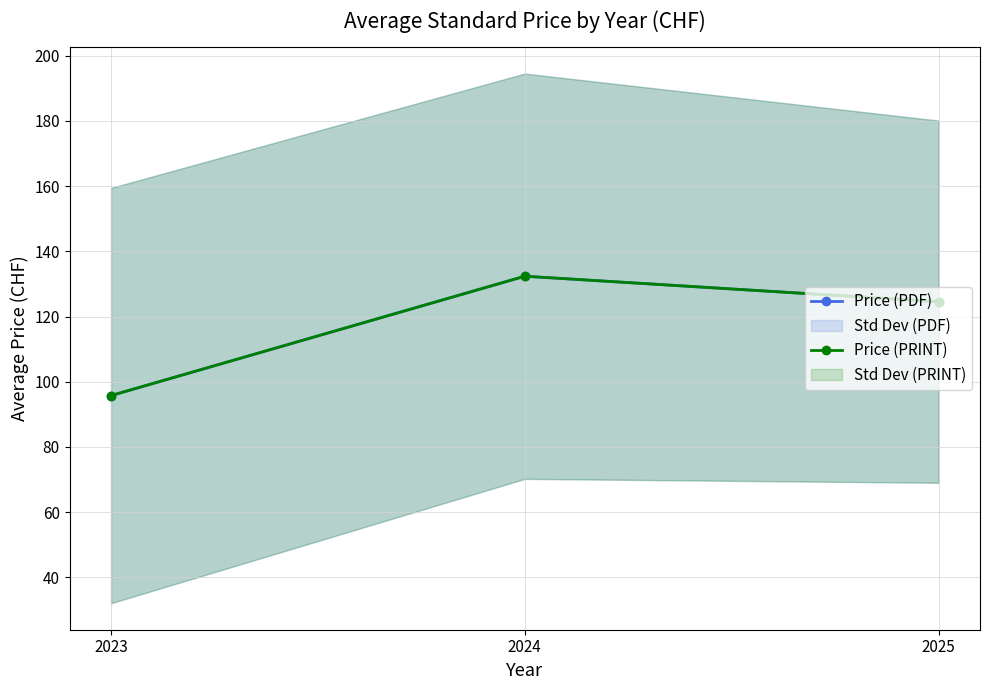

Which series has the widest spread of values?

Price (PDF)